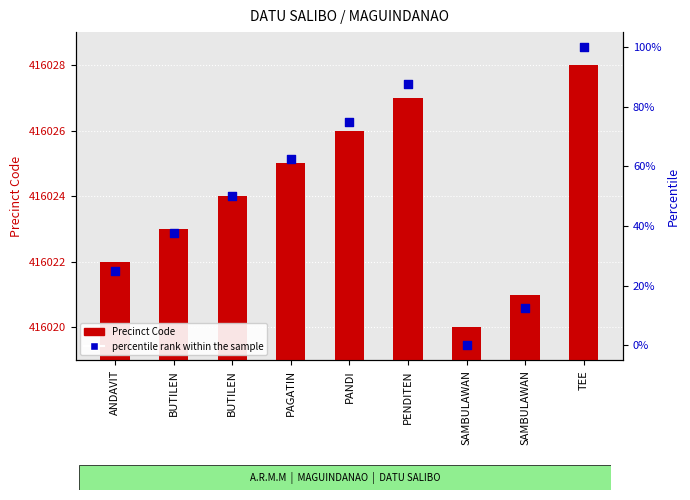

Which series contains the highest Y value?

percentile rank within the sample